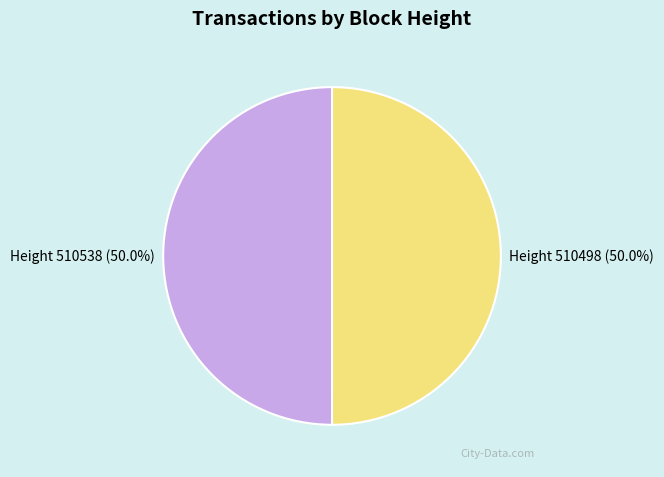

How many segments does this pie chart have?

2